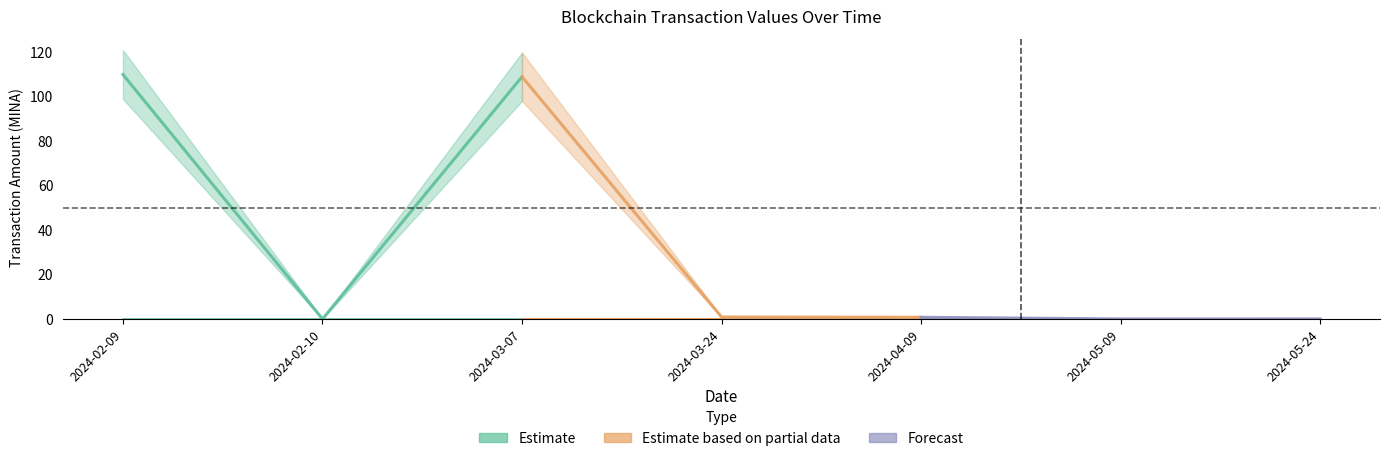

Which series has the widest spread of values?

Estimate